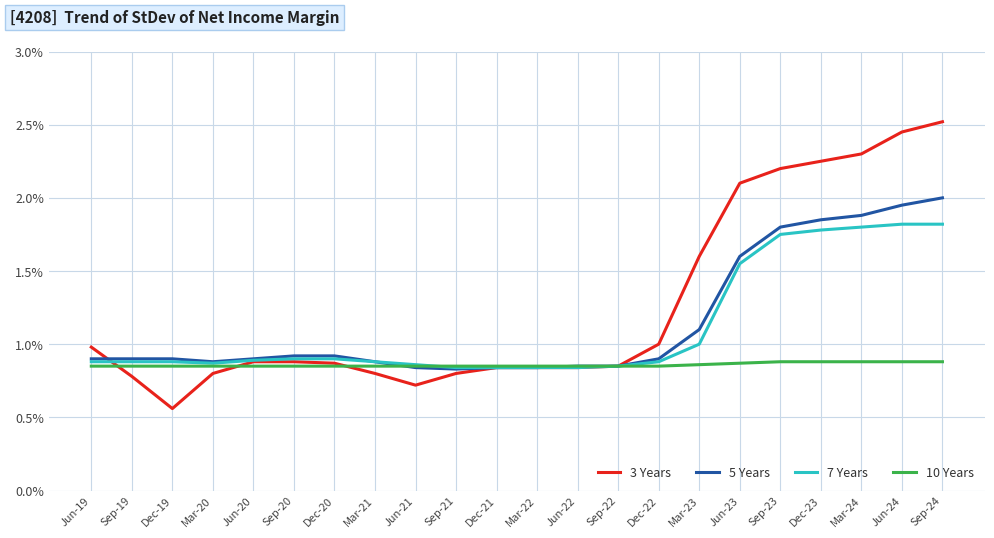

Rank the series by their maximum value, from highest to lowest.

3 Years, 5 Years, 7 Years, 10 Years